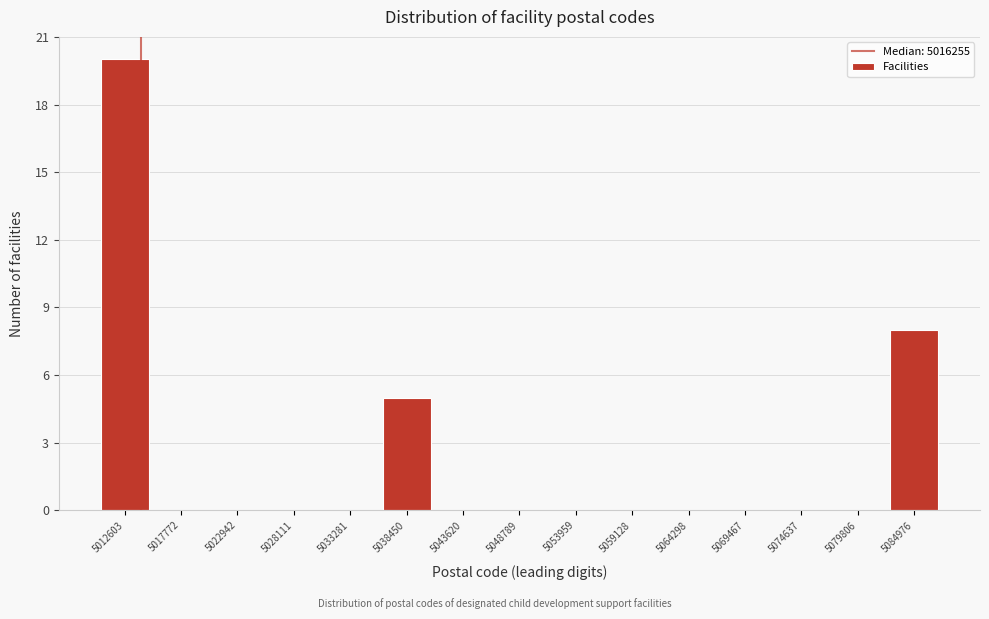

Reading right to left, extract all data points from this chart.

5084976=8	5079806=0	5074637=0	5069467=0	5064298=0	5059128=0	5053959=0	5048789=0	5043620=0	5038450=5	5033281=0	5028111=0	5022942=0	5017772=0	5012603=20